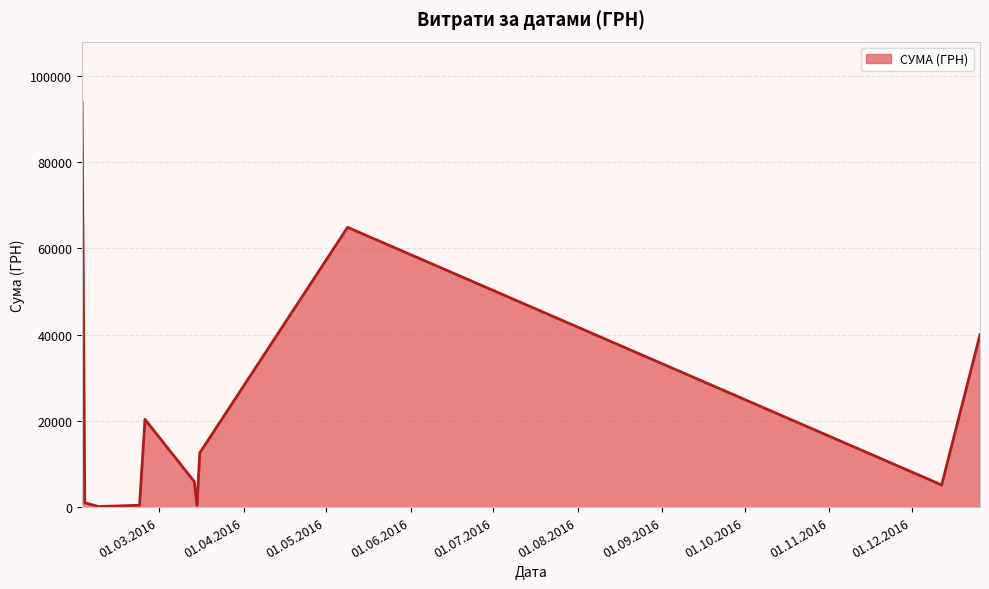

What is the greatest value displayed?

93904.1